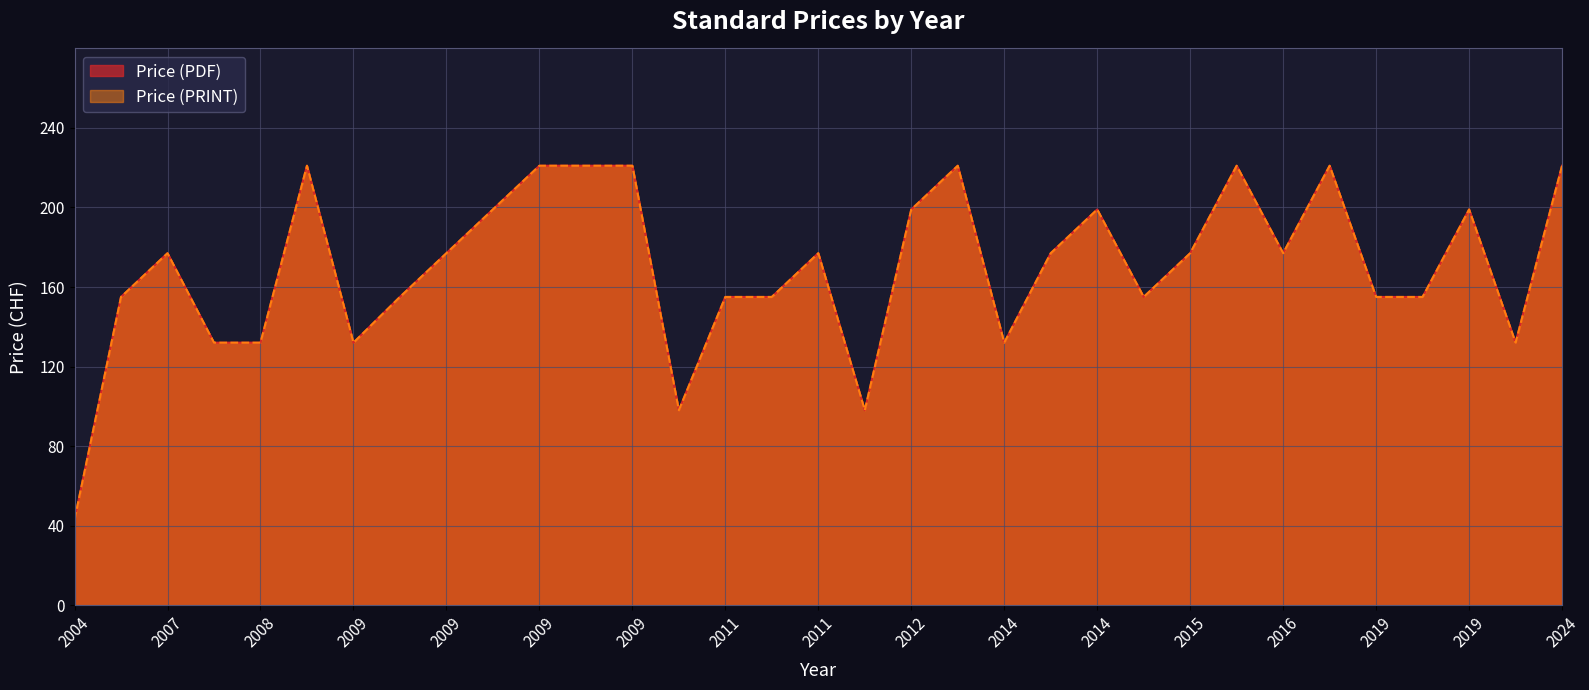

At 2019, list the series in order from largest to smallest.

Price (PDF), Price (PRINT)